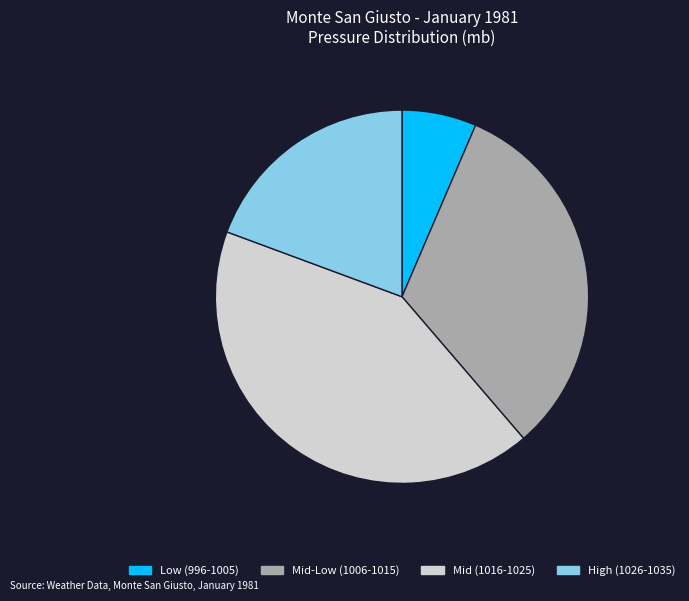

Is there a majority slice in this chart?

No